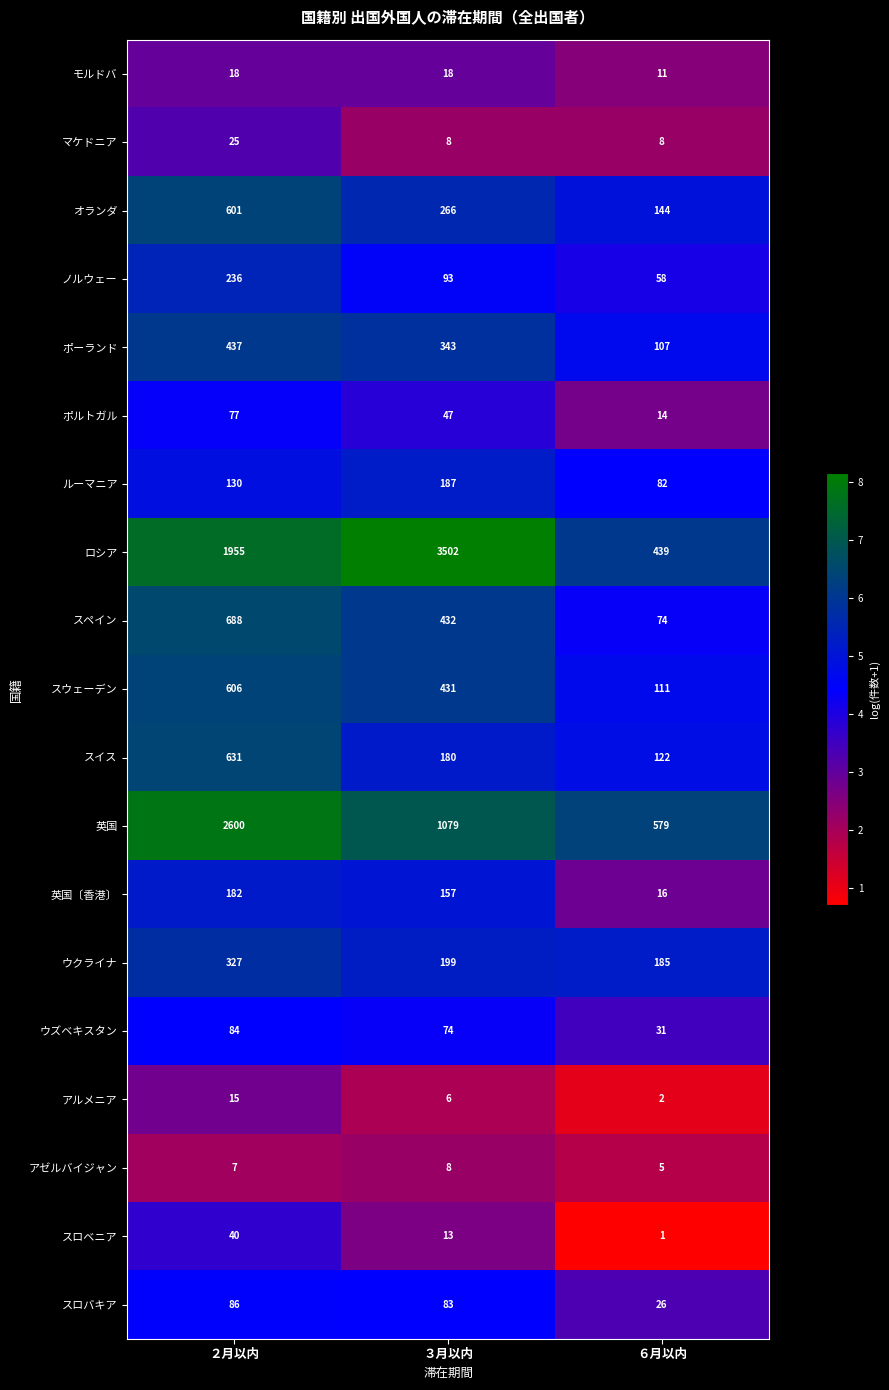

At which label is ポルトガル closest to 45?

３月以内